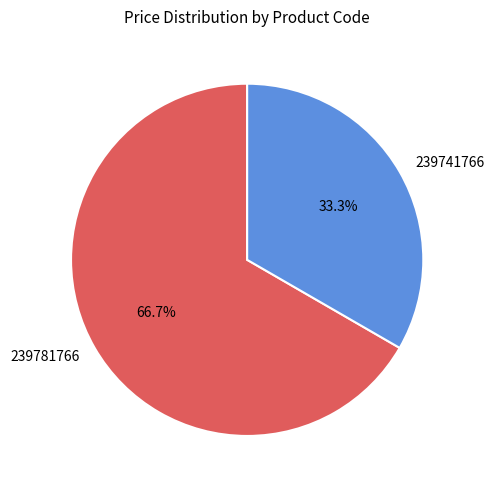

How many slices are in this pie chart?

2